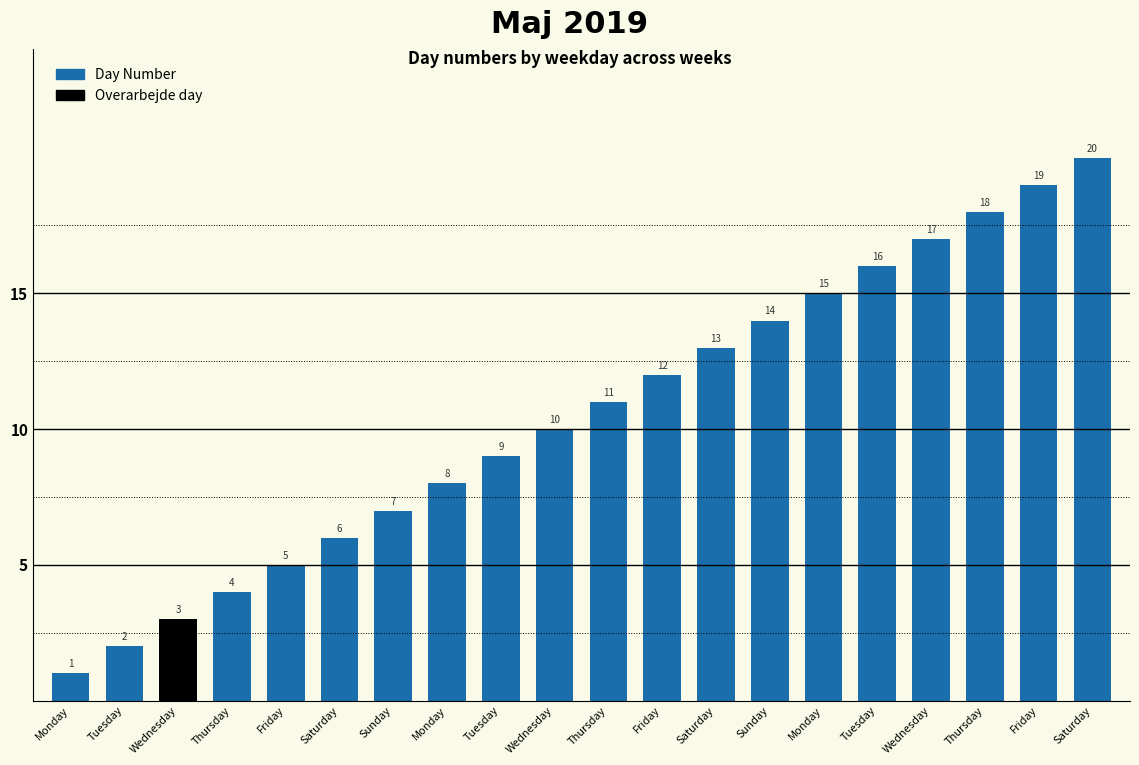

How many values are below 11?

10